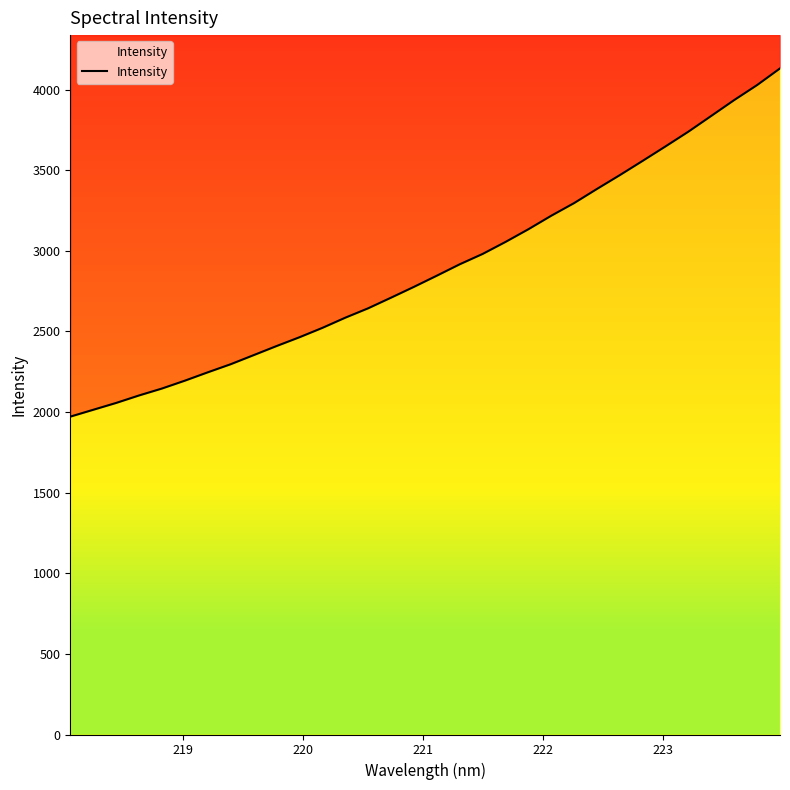

What is the maximum value shown in the chart?

4130.8